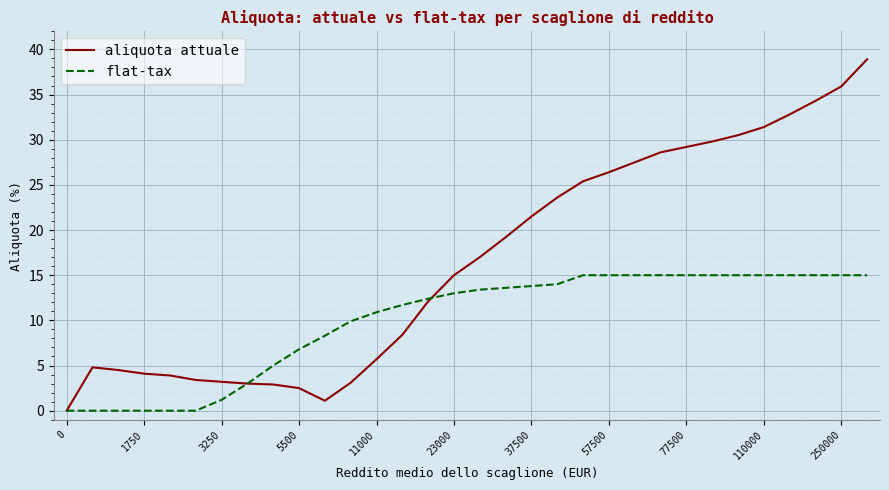

Rank the series by their maximum value, from highest to lowest.

aliquota attuale, flat-tax